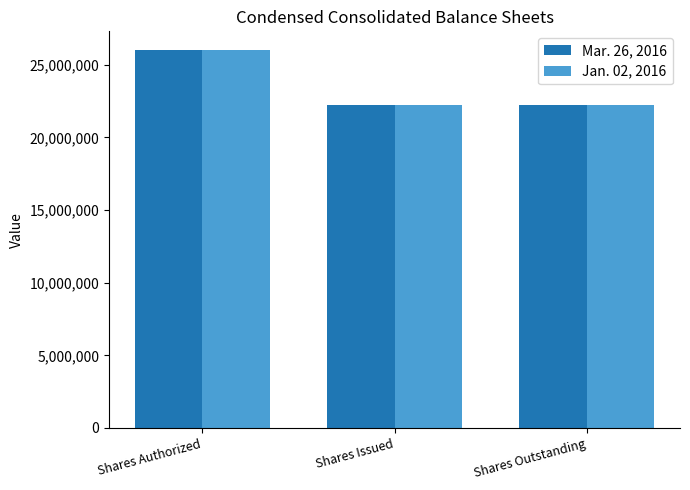

True or false: Mar. 26, 2016 has a value of 8350250 at Shares Authorized.

False